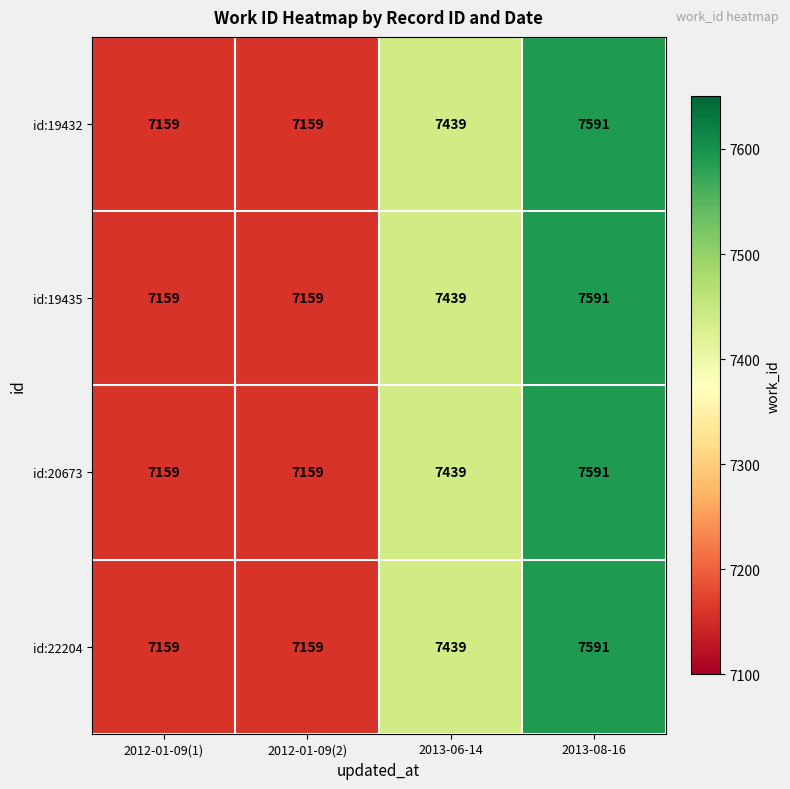

Is the value of id:20673 at 2012-01-09(1) greater than the value of id:19432 at 2013-06-14?

No